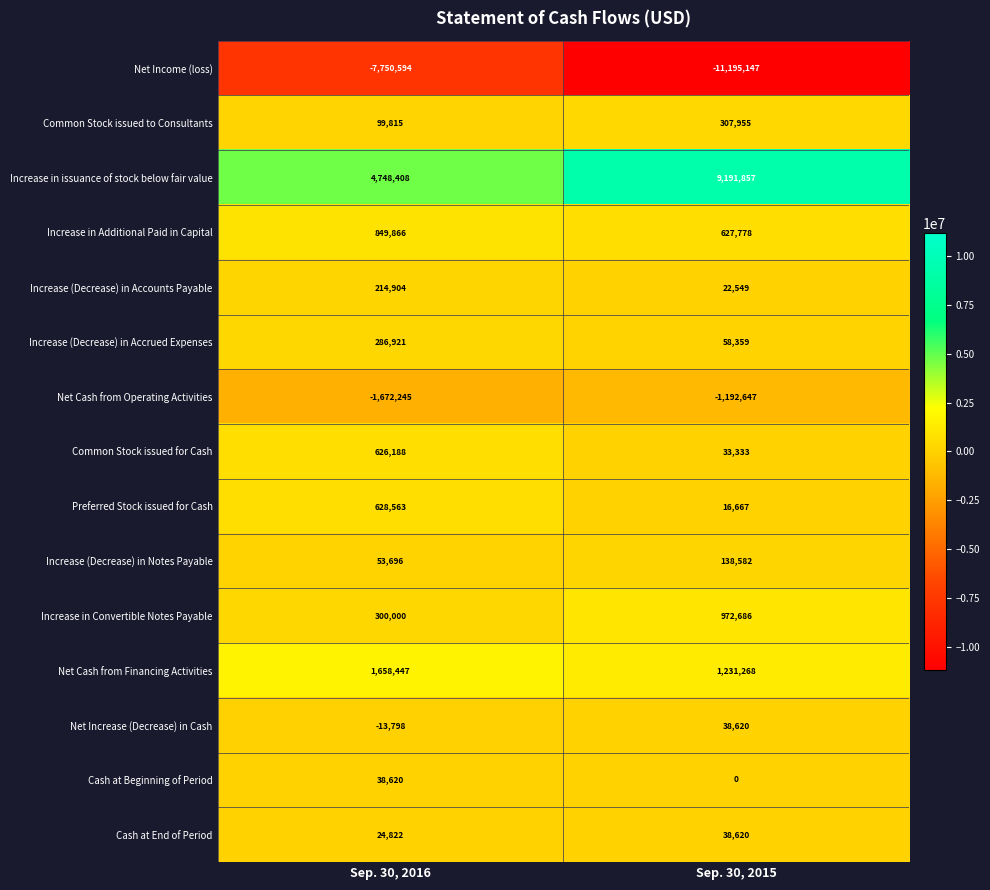

True or false: Increase (Decrease) in Notes Payable has a value of 138582 at Sep. 30, 2015.

True